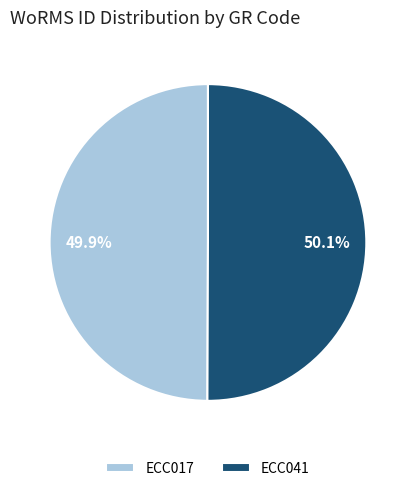

The ECC017 slice represents 62% of the pie. True or false?

False